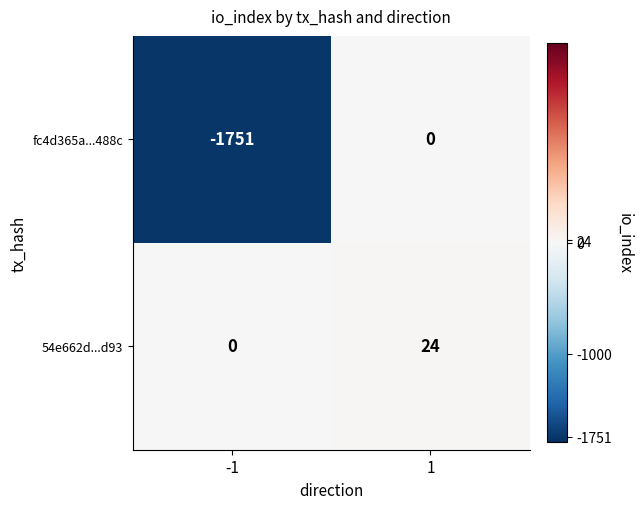

How many data points in 54e662d...d93 are less than 24?

1